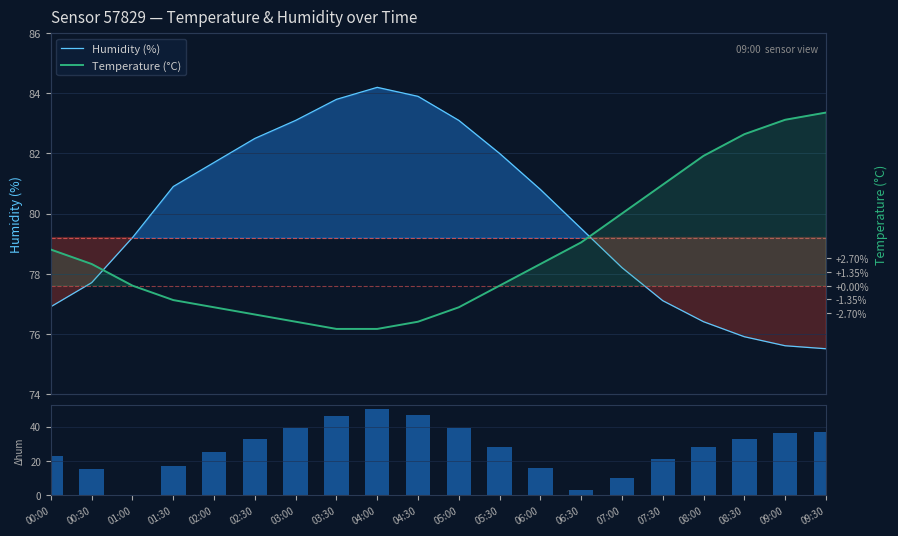

What is the label of the 20th bar from the right?

00:00